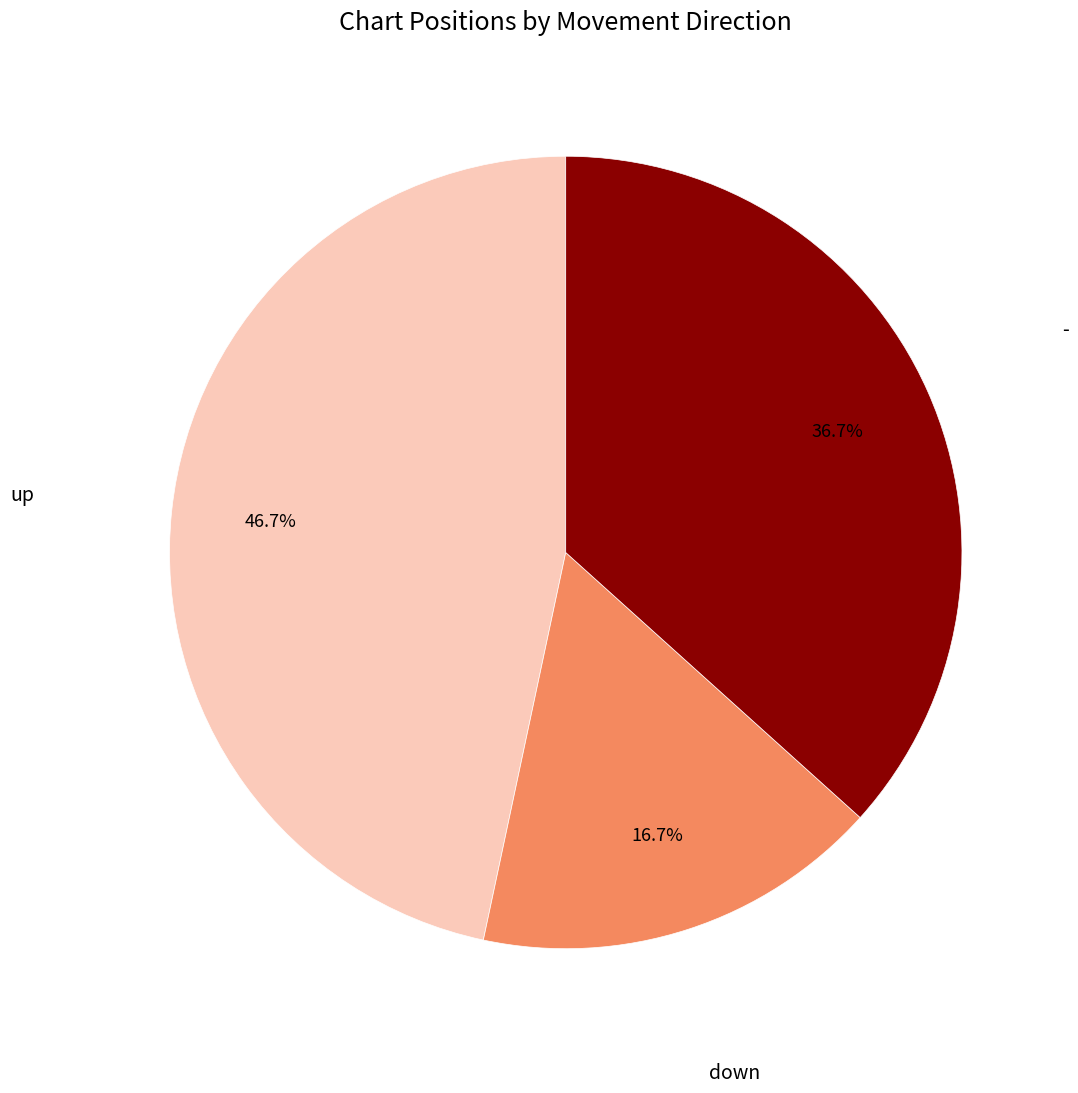

Does any single category account for the majority?

No